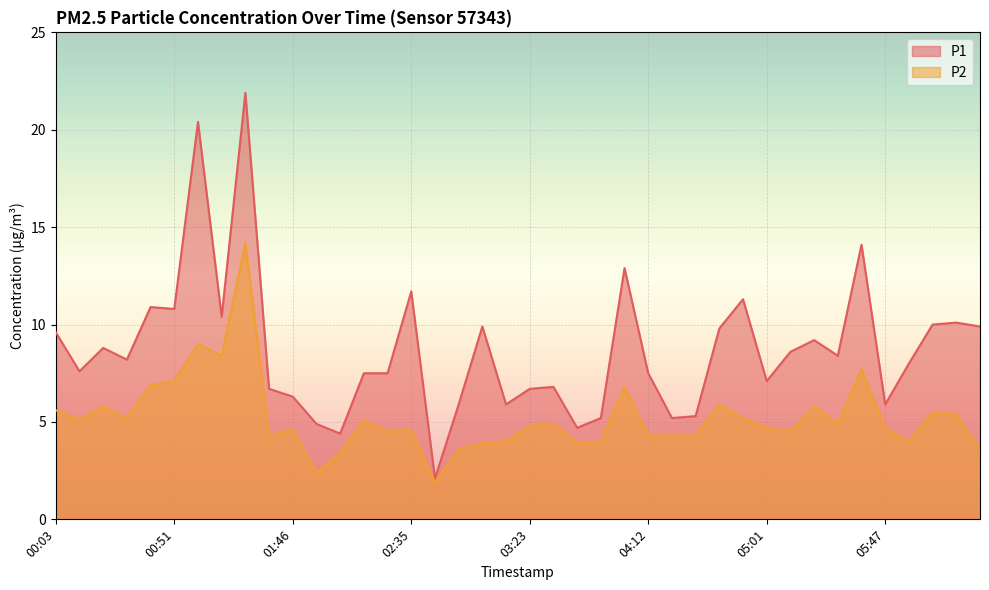

Reading left to right, list all the values displayed in this chart.

P1: 00:03=9.6	00:13=7.6	00:22=8.8	00:32=8.2	00:42=10.9	00:51=10.8	01:01=20.4	01:11=10.4	01:19=21.9	01:29=6.7	01:46=6.3	01:56=4.9	02:06=4.4	02:15=7.5	02:25=7.5	02:35=11.7	02:44=2.1	02:54=5.9	03:04=9.9	03:14=5.9	03:23=6.7	03:33=6.8	03:43=4.7	03:53=5.2	04:02=12.9	04:12=7.5	04:22=5.2	04:32=5.3	04:41=9.8	04:51=11.3	05:01=7.1	05:10=8.6	05:20=9.2	05:30=8.4	05:37=14.1	05:47=5.9	05:57=8.0	06:06=10.0	06:11=10.1	06:21=9.9
P2: 00:03=5.6	00:13=5.1	00:22=5.8	00:32=5.2	00:42=6.9	00:51=7.1	01:01=9.0	01:11=8.4	01:19=14.2	01:29=4.3	01:46=4.6	01:56=2.4	02:06=3.4	02:15=5.1	02:25=4.5	02:35=4.6	02:44=1.9	02:54=3.6	03:04=3.9	03:14=4.0	03:23=4.8	03:33=4.9	03:43=3.9	03:53=4.0	04:02=6.8	04:12=4.3	04:22=4.3	04:32=4.3	04:41=5.9	04:51=5.2	05:01=4.7	05:10=4.5	05:20=5.8	05:30=4.9	05:37=7.7	05:47=4.7	05:57=4.0	06:06=5.5	06:11=5.4	06:21=3.6